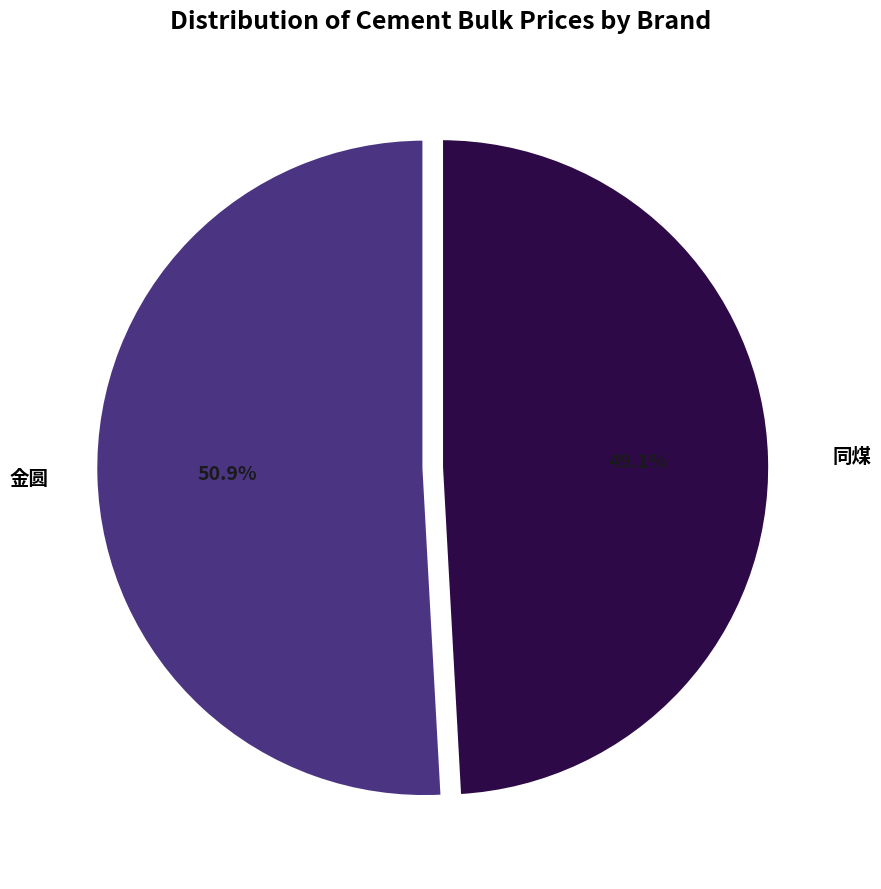

Is it true that 同煤 is 58% of the pie?

False